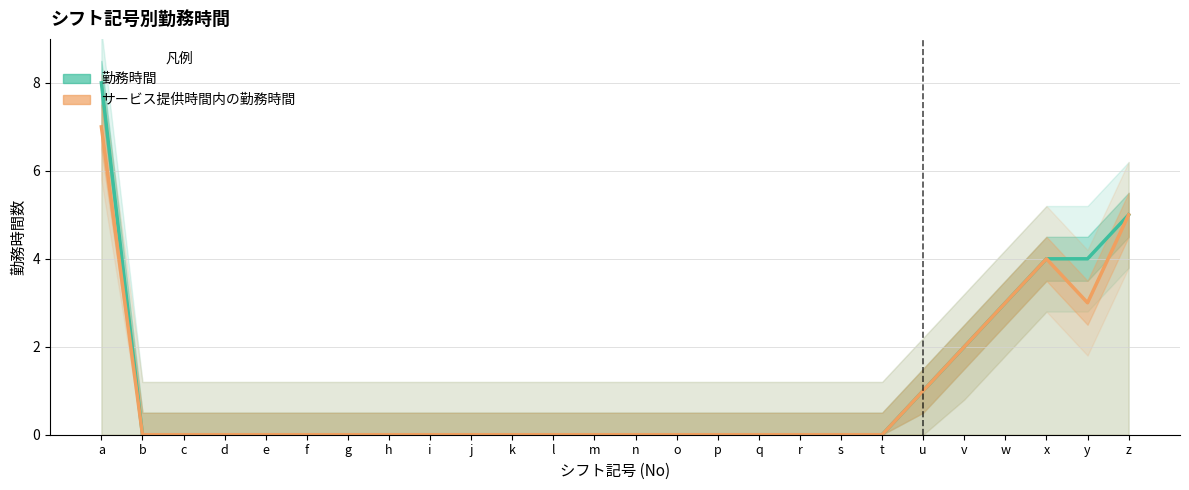

List the series in order of their overall mean, highest first.

勤務時間, サービス提供時間内の勤務時間